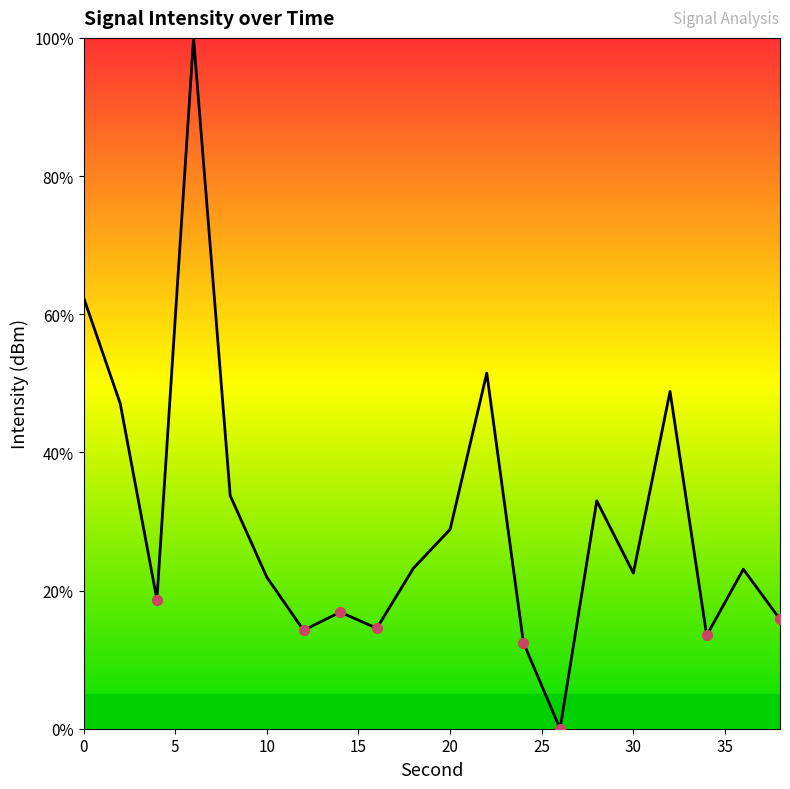

What is the difference between the maximum and minimum values?

100.0